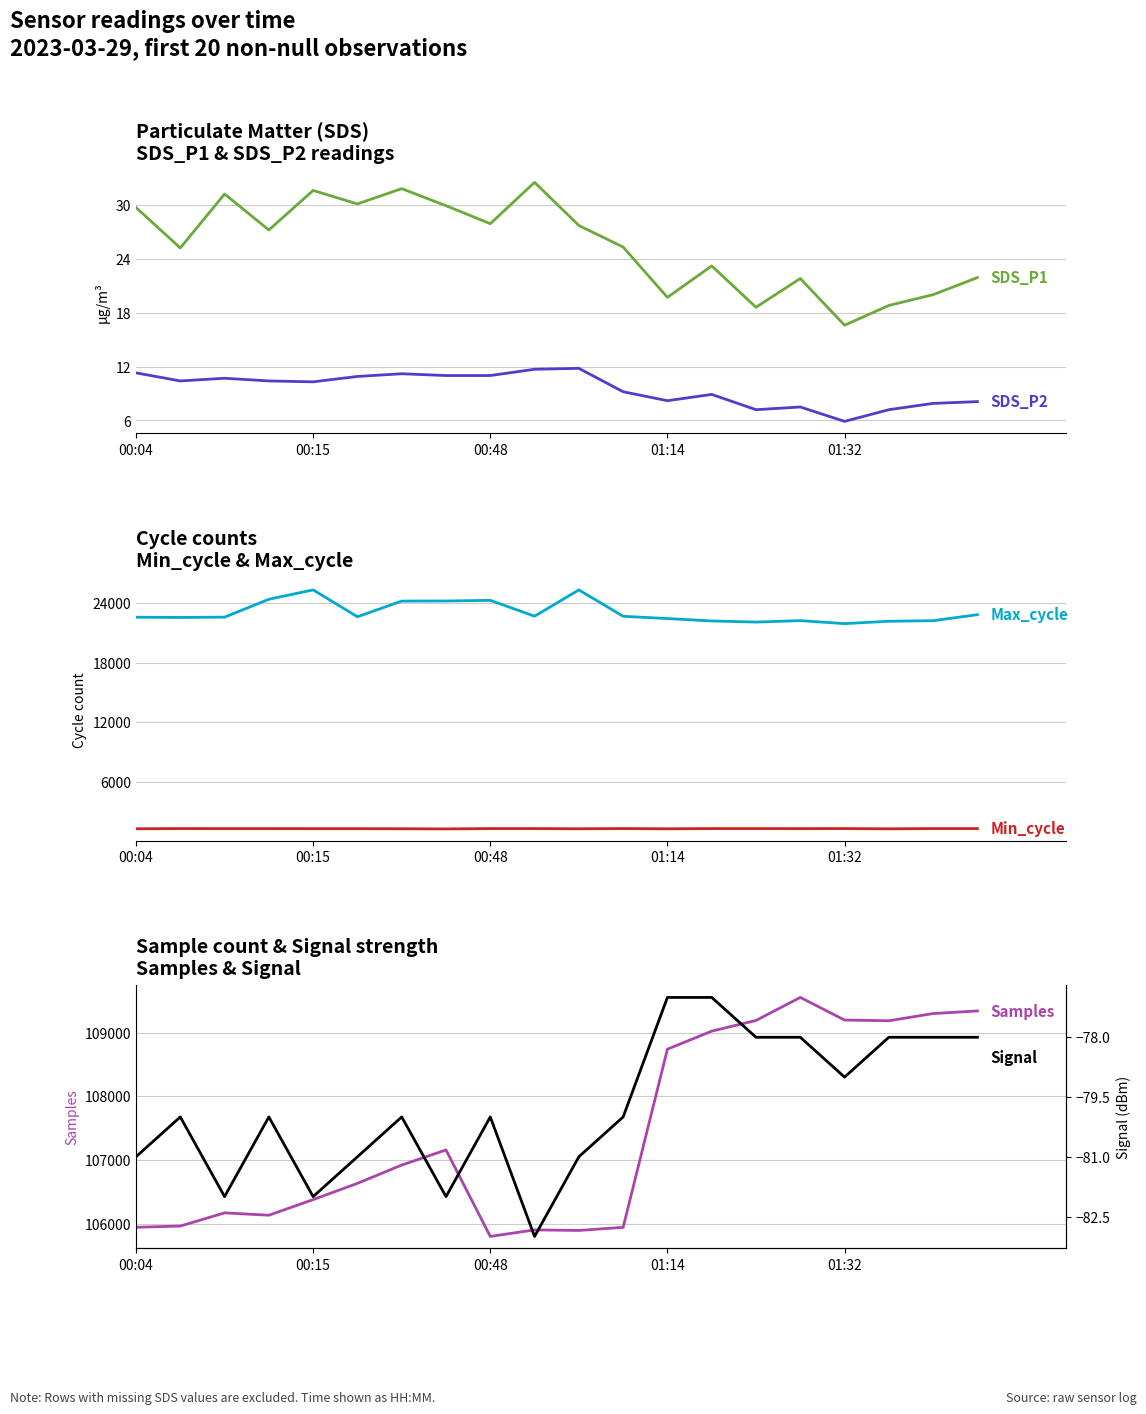

What position from the right is 19?

1